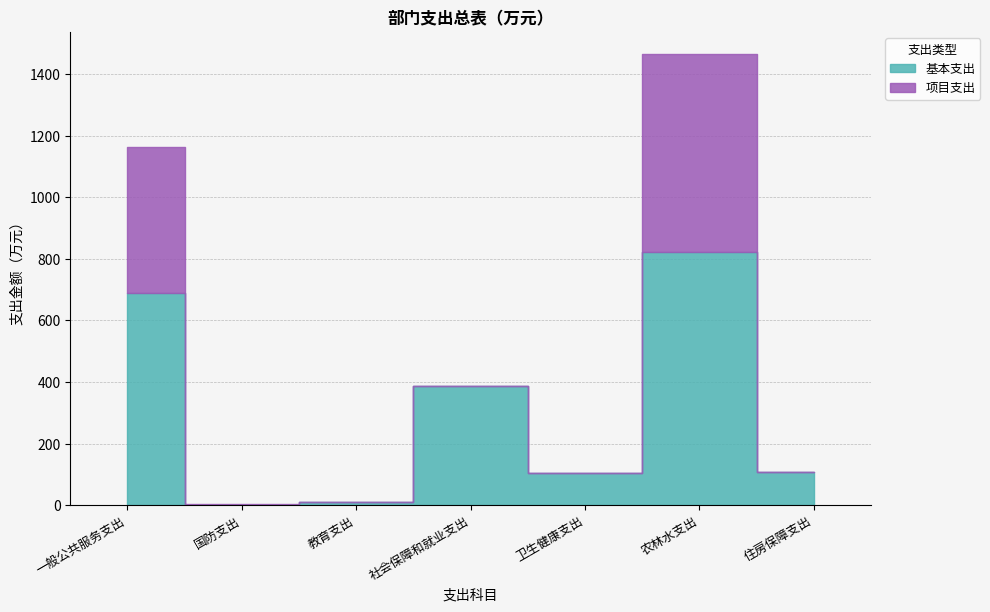

Where is 项目支出 nearest to the value 321?

一般公共服务支出